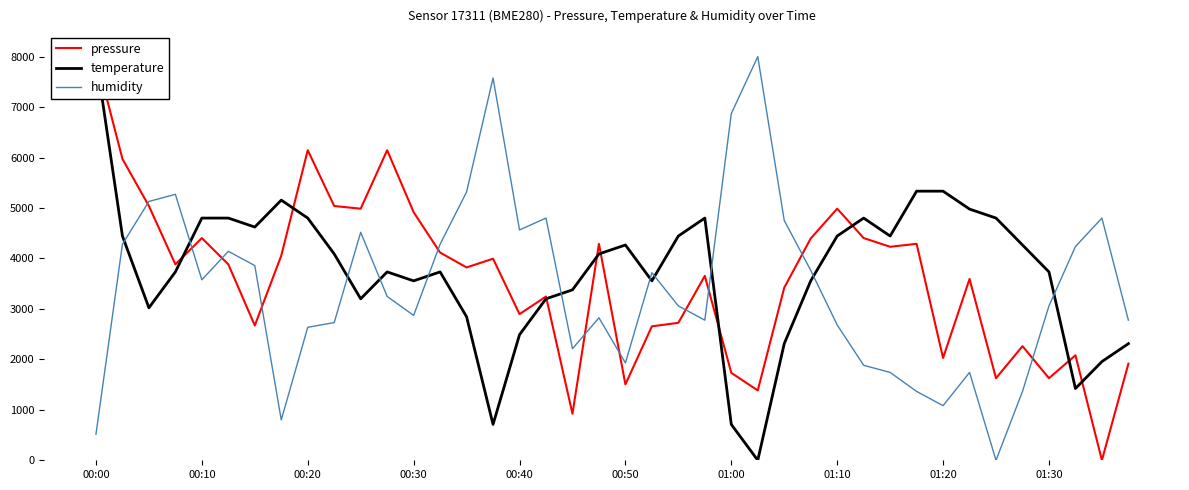

At which category is the sum across all series the highest?

00:00